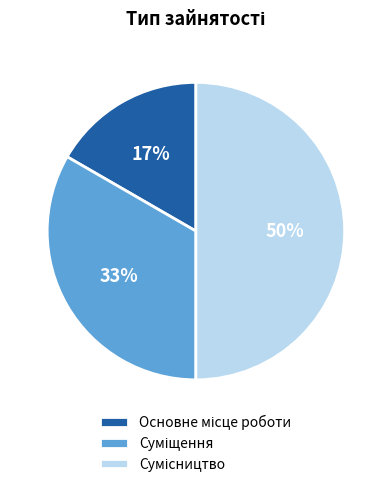

To the nearest percent, what is the average slice percentage?

33%